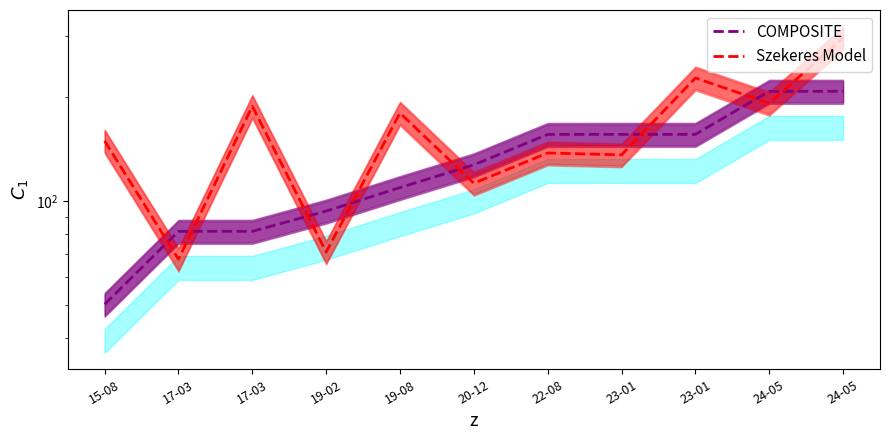

How many data points in COMPOSITE are above 127?

6